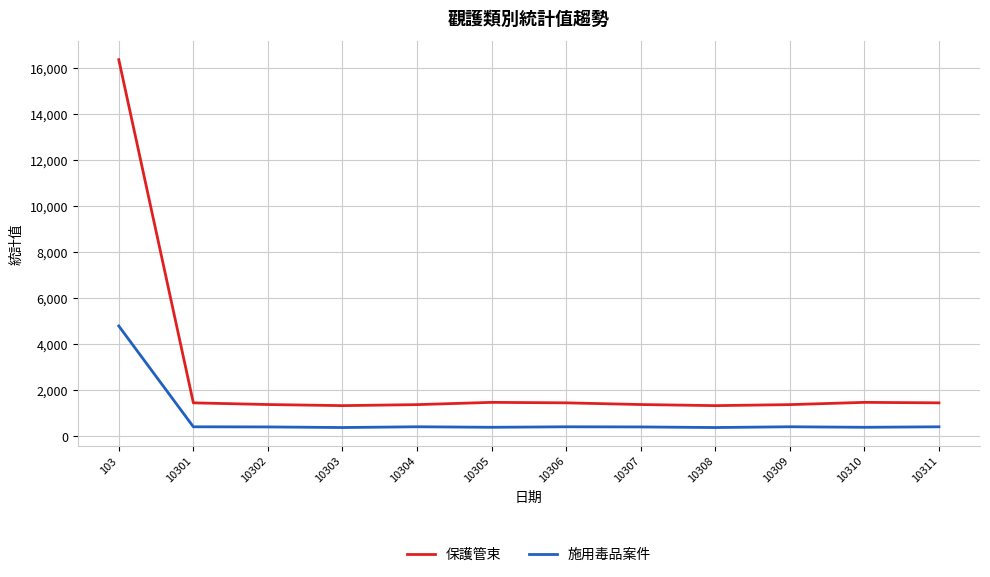

What is the spread (max minus min) of values at 10307?

974